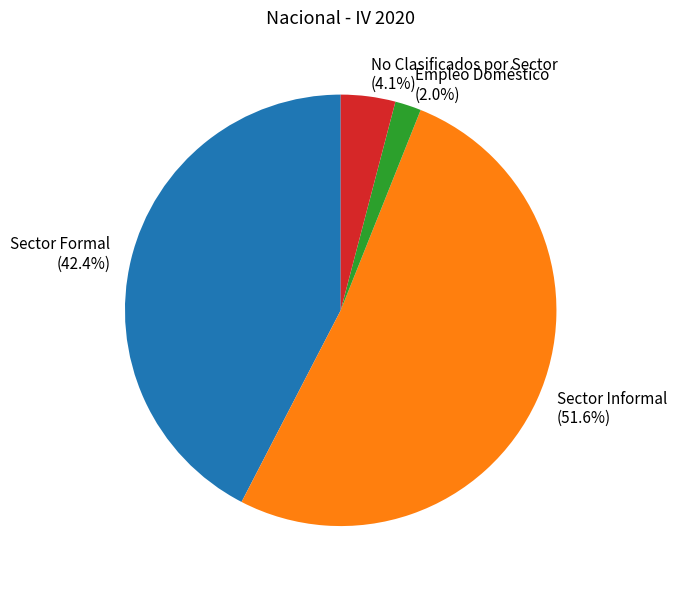

How many slices are in this pie chart?

4